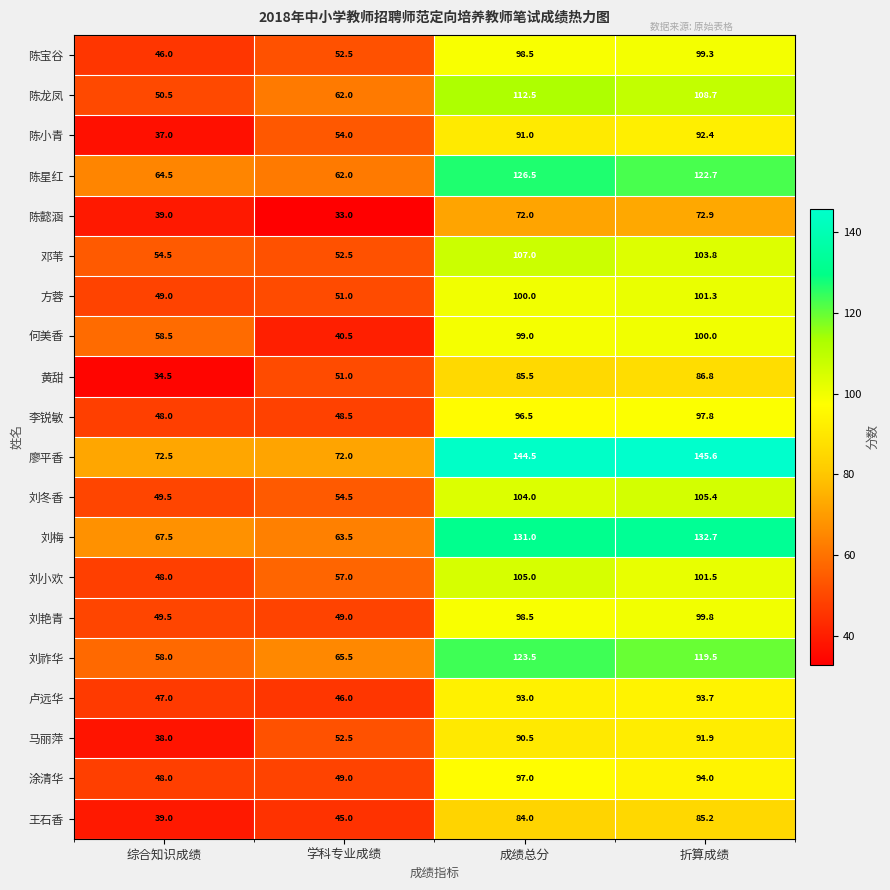

What is the difference between the maximum and minimum values in the 邓苇 series?

54.5